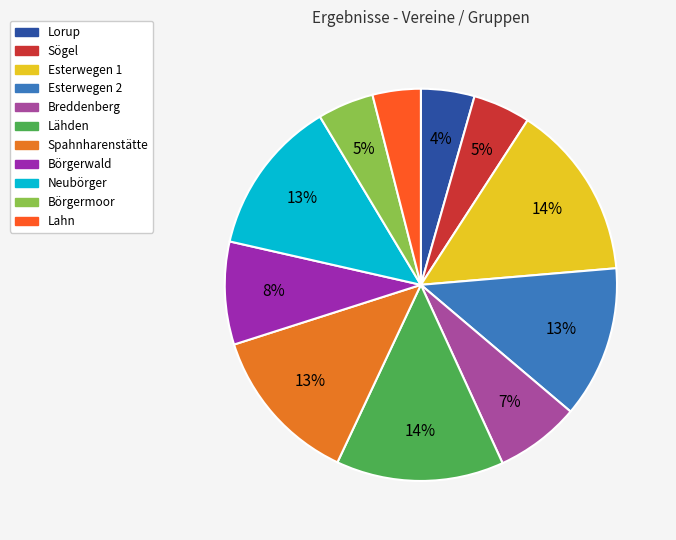

Does Spahnharenstätte account for over 50% of the chart?

No